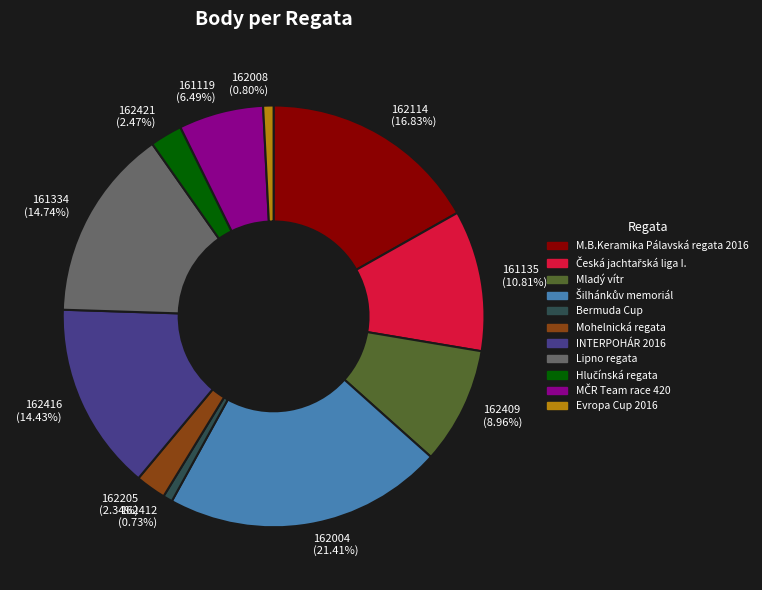

Do M.B.Keramika Pálavská regata 2016 and Lipno regata together represent more than half of the pie?

No